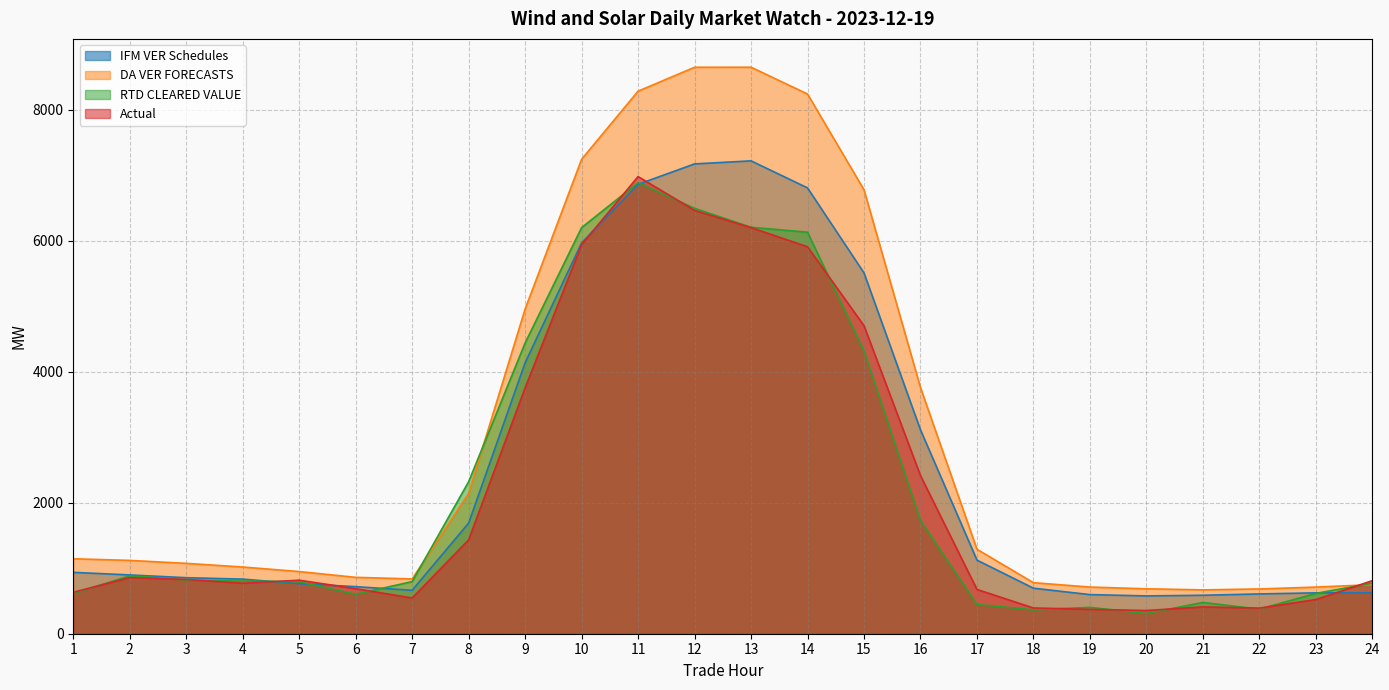

Reading right to left, extract all data points from this chart.

IFM VER Schedules: 24=625.3	23=624.1	22=607.9	21=587.5	20=577.8	19=597.4	18=695.4	17=1124.1	16=3113.7	15=5510.8	14=6809.1	13=7222.5	12=7176.0	11=6863.7	10=5969.7	9=4139.2	8=1690.2	7=663.0	6=719.0	5=764.5	4=834.0	3=855.9	2=898.0	1=937.5
DA VER FORECASTS: 24=749.7	23=712.4	22=683.8	21=669.7	20=686.2	19=712.8	18=779.6	17=1290.0	16=3759.9	15=6780.2	14=8243.0	13=8652.8	12=8652.0	11=8286.7	10=7246.6	9=4958.3	8=2143.7	7=837.1	6=861.1	5=949.5	4=1018.9	3=1074.7	2=1119.9	1=1144.8
RTD CLEARED VALUE: 24=772.2	23=615.3	22=375.6	21=477.6	20=308.4	19=402.7	18=364.6	17=447.0	16=1727.7	15=4318.1	14=6132.7	13=6208.4	12=6497.6	11=6889.8	10=6202.9	9=4441.2	8=2321.8	7=796.2	6=602.7	5=795.1	4=803.8	3=820.2	2=884.5	1=613.3
Actual: 24=810.1	23=521.9	22=391.4	21=409.8	20=354.5	19=372.4	18=393.2	17=676.1	16=2415.1	15=4704.7	14=5910.2	13=6203.0	12=6465.4	11=6982.4	10=5942.9	9=3755.8	8=1433.8	7=545.8	6=688.0	5=817.5	4=770.7	3=828.8	2=856.9	1=633.1